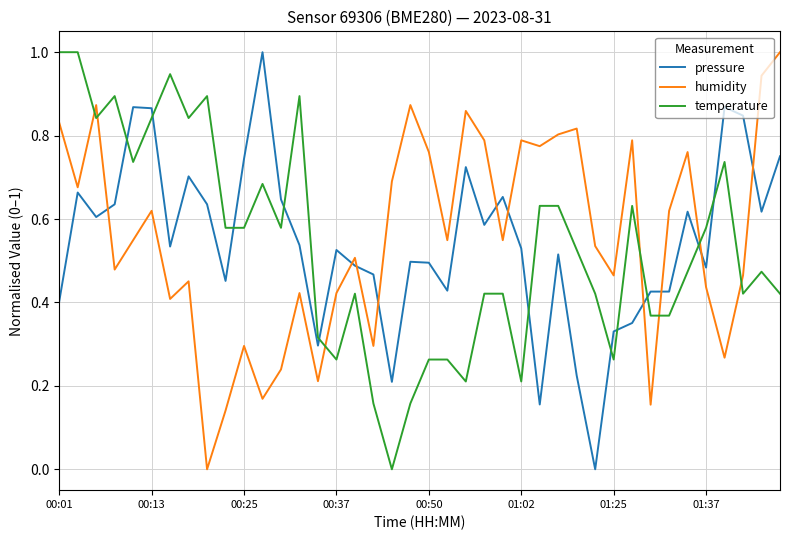

After their last crossing, which series has the higher values: temperature or humidity?

humidity